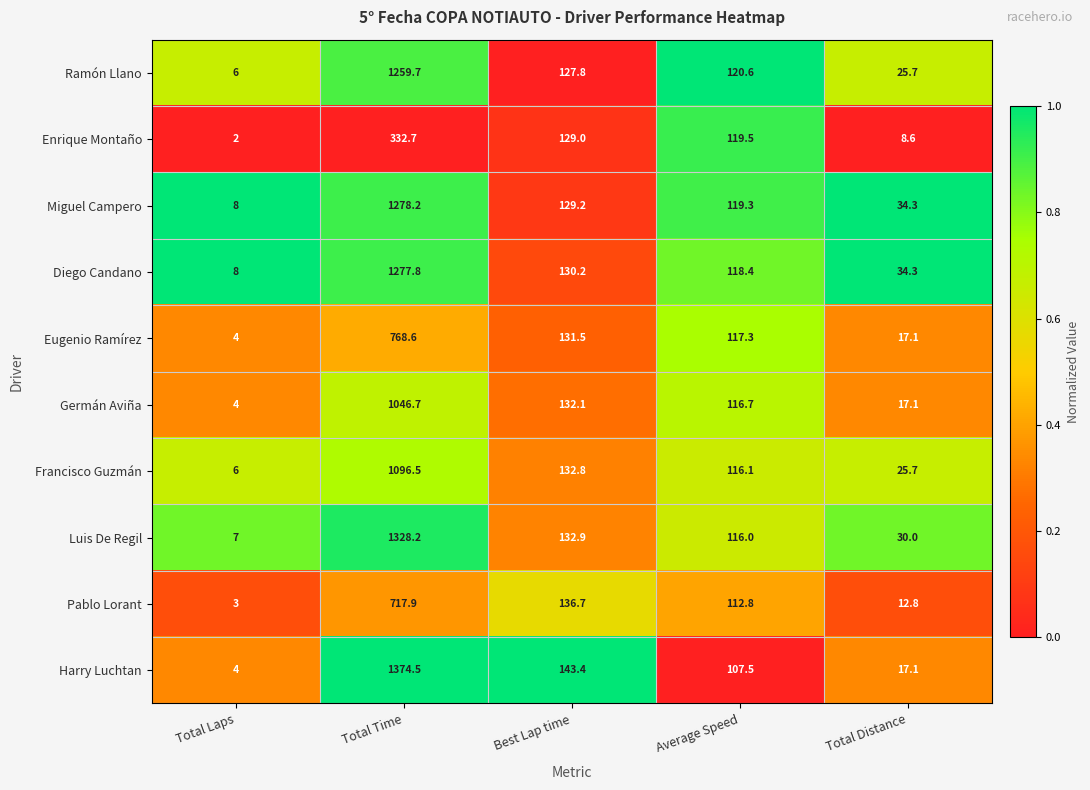

The value of Germán Aviña at Average Speed is 116.7. True or false?

True